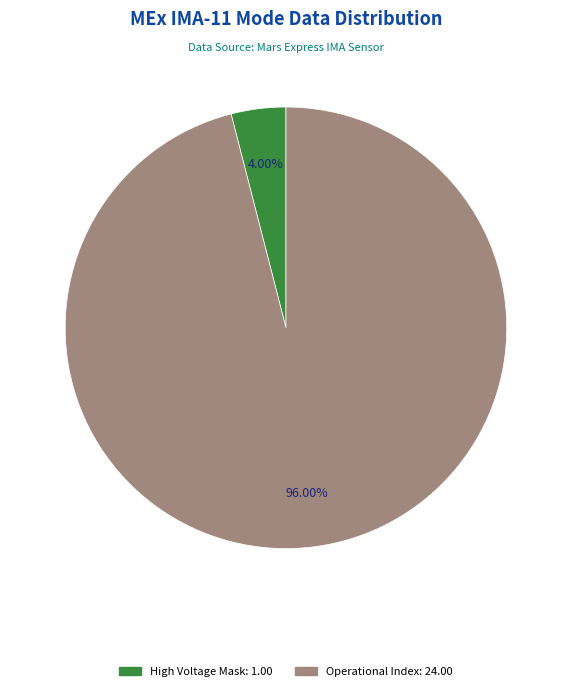

Is there any slice that represents more than half of the pie?

Yes